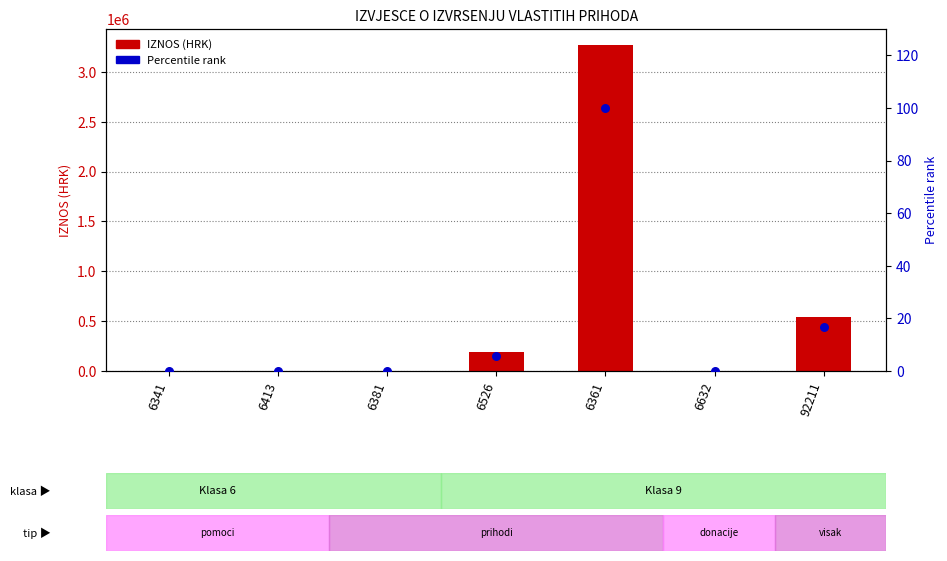

Which series has the largest Y range (max minus min)?

IZNOS